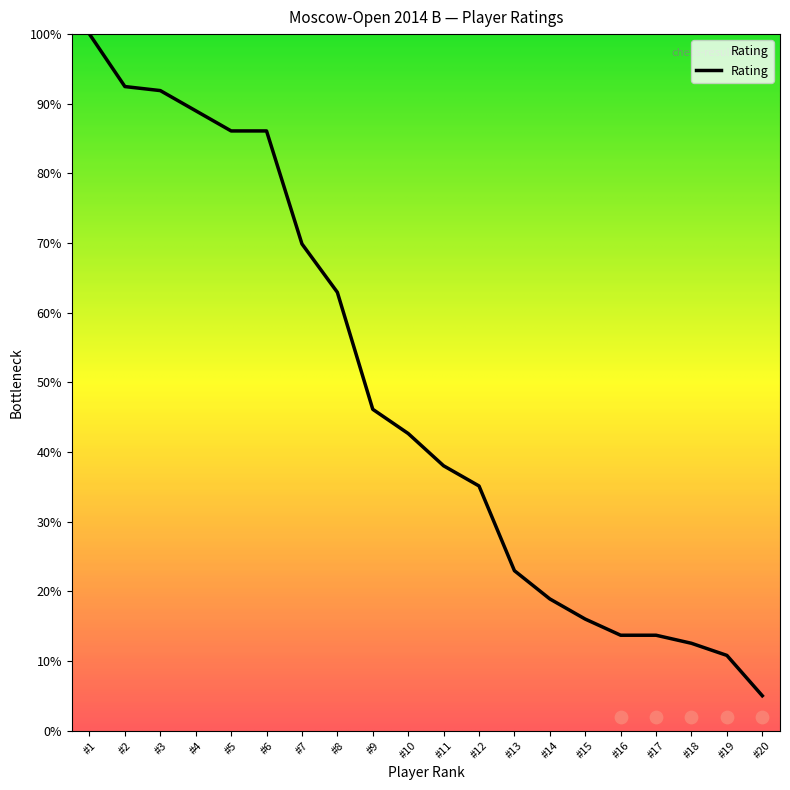

Which has a higher value, #16 or #2?

#2